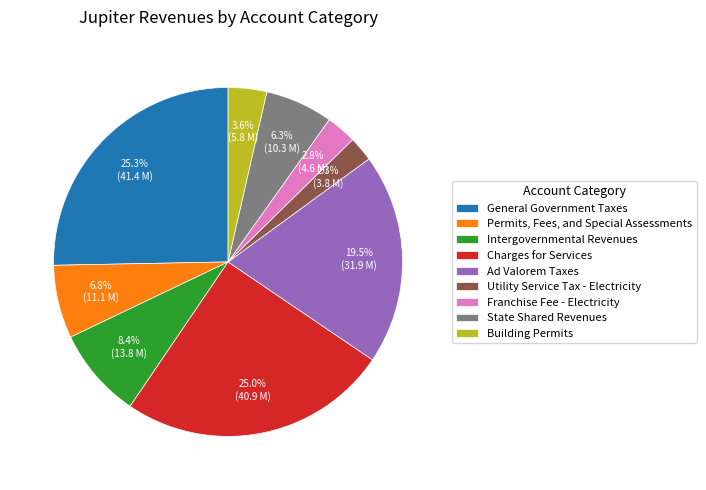

How many segments does this pie chart have?

9